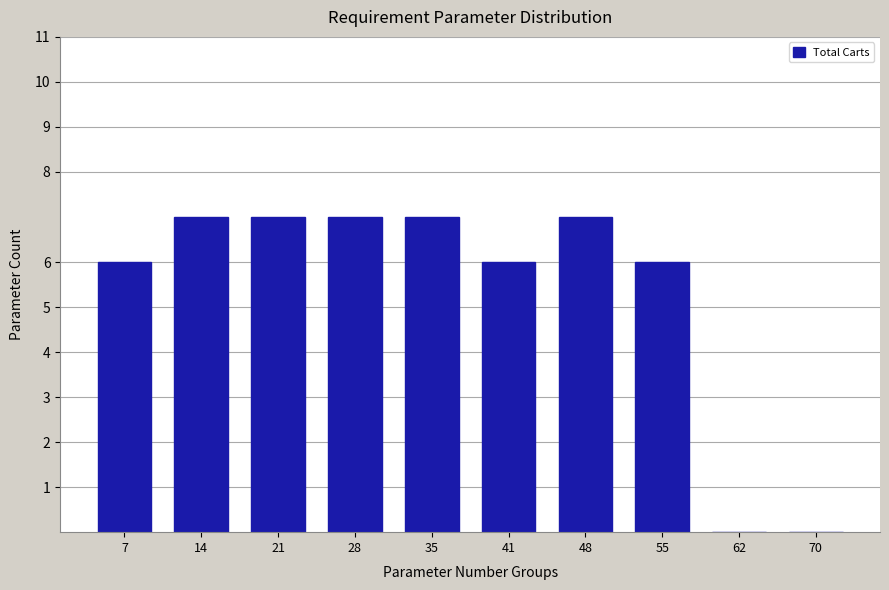

Reading left to right, transcribe all the data shown in this chart.

7=6	14=7	21=7	28=7	35=7	41=6	48=7	55=6	62=0	70=0